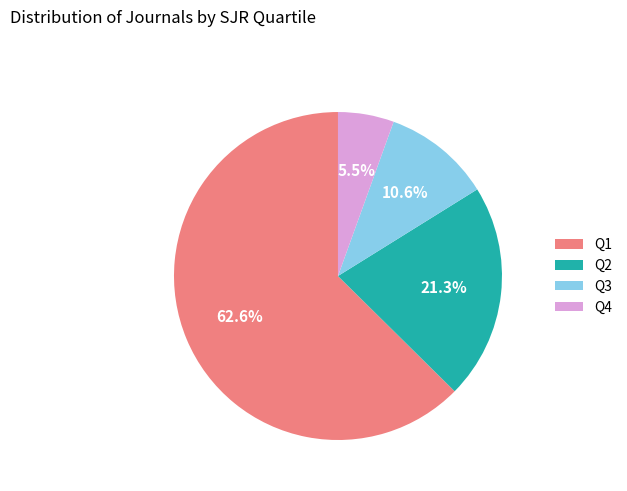

To the nearest percent, what is the combined percentage of Q3 and Q1?

73%